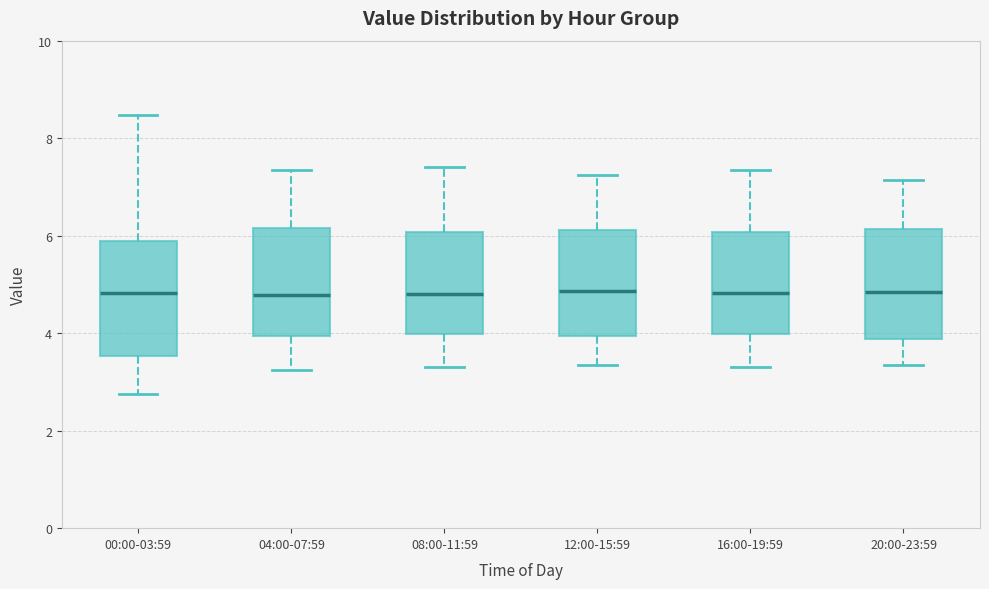

Where is the upper edge of the box for 08:00-11:59 on the y-axis? The values are not printed on the chart, so give them approximately, as read against the axis.

6.0